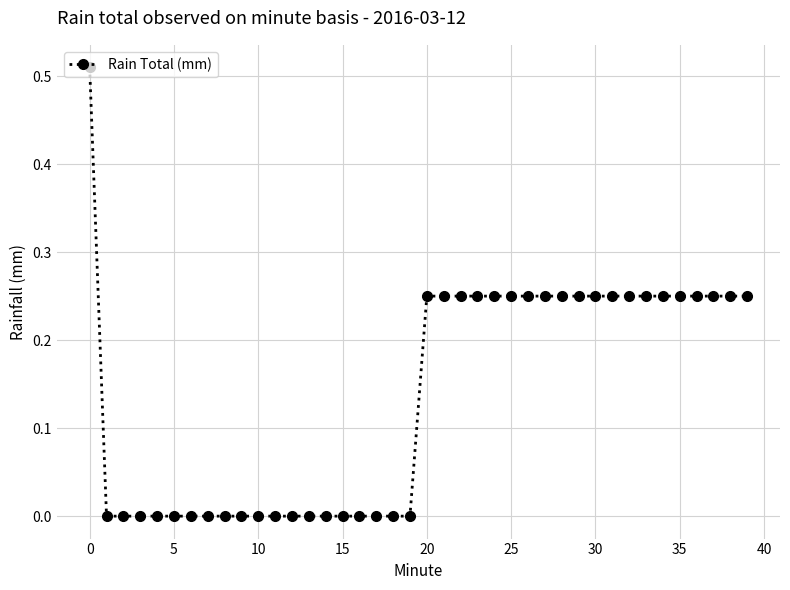

How many categories are shown in the chart?

40